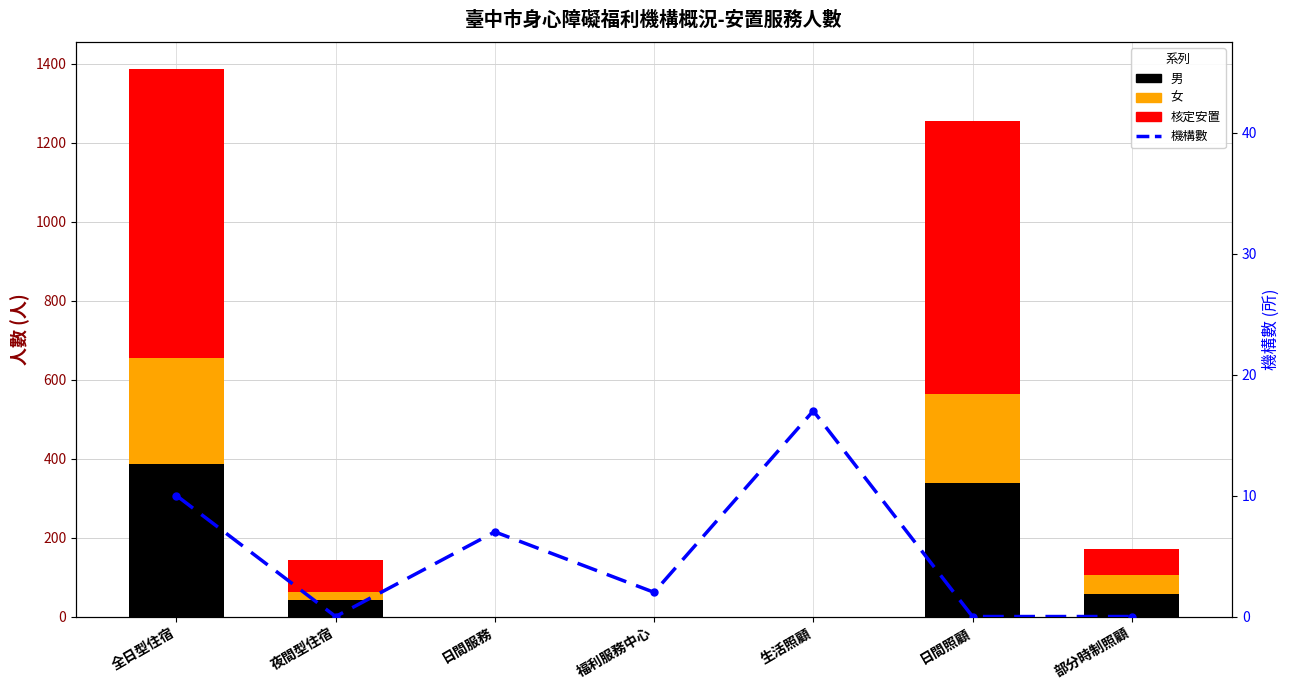

At which label does 男 first exceed 41?

全日型住宿